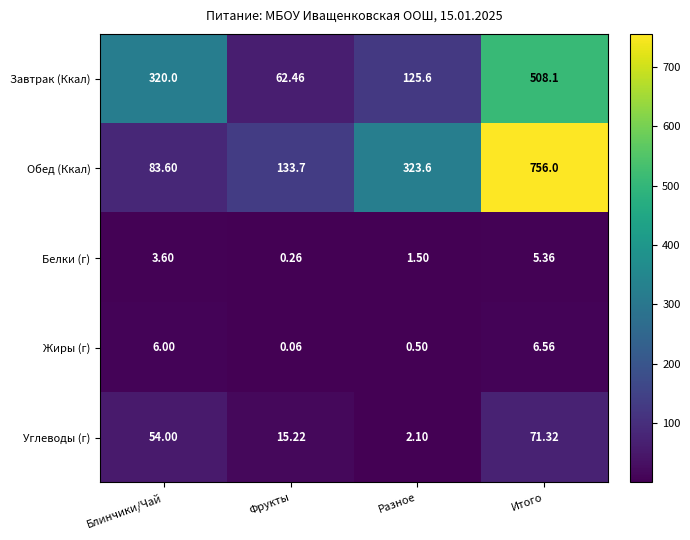

At which label does Белки (г) first exceed 3?

Блинчики/Чай